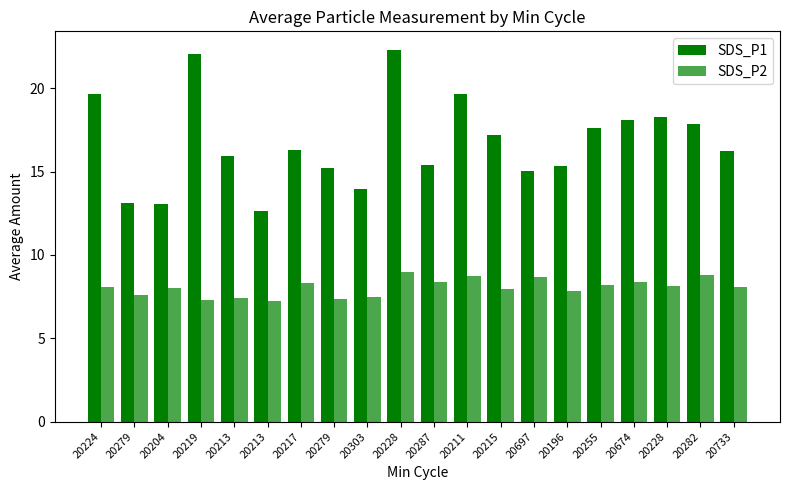

Is it true that SDS_P2 equals 12.0 at 20287?

False